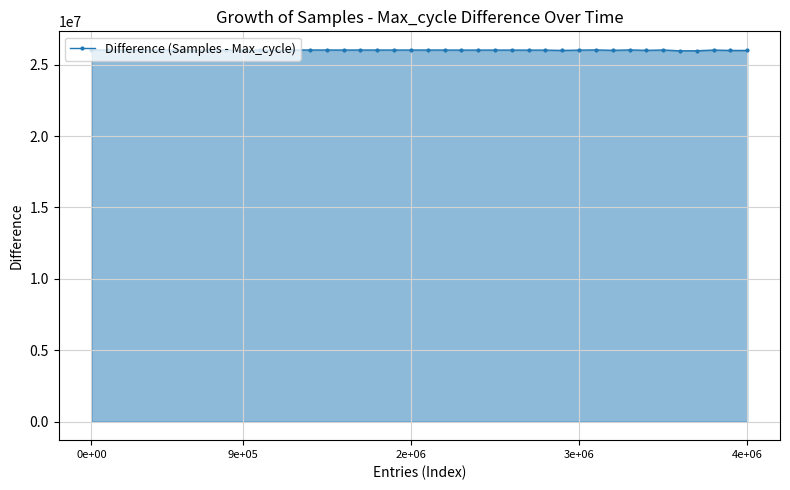

What is the smallest value displayed?

25968585